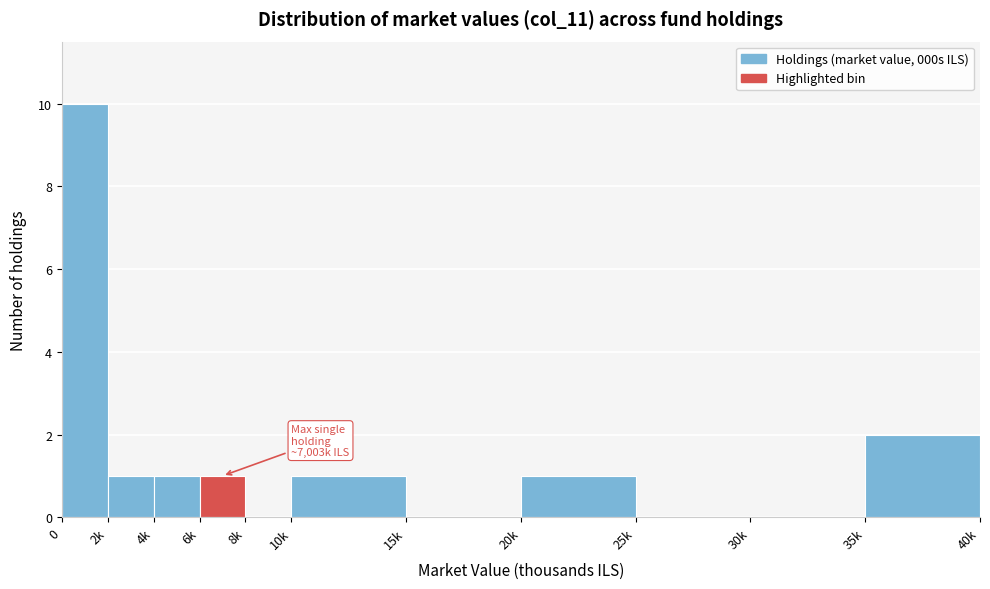

Reading right to left, what are all the values shown in this chart?

35k=2	30k=0	25k=0	20k=1	15k=0	10k=1	8k=0	6k=1	4k=1	2k=1	0=10